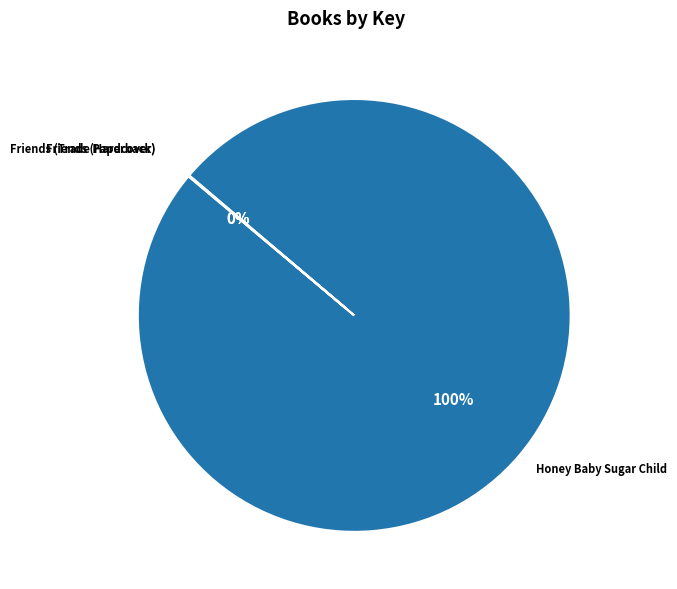

The Honey Baby Sugar Child slice represents 100% of the pie. True or false?

True